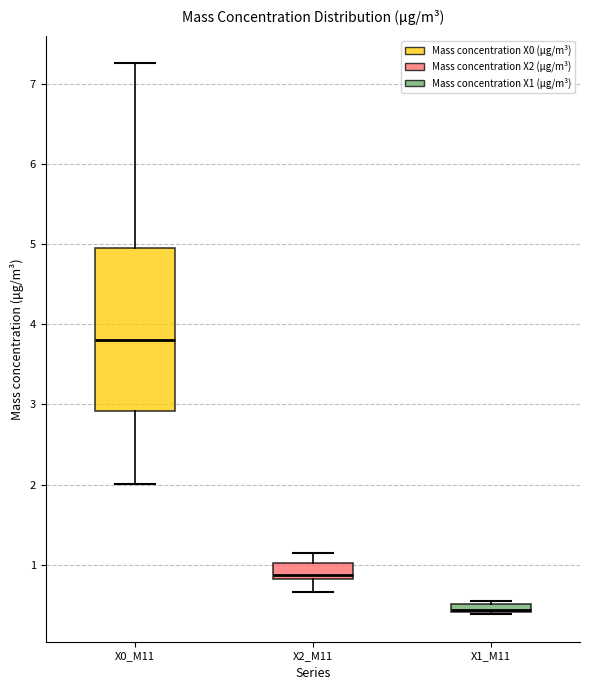

Comparing the boxes themselves (not the whiskers), which one is the tallest?

X0_M11